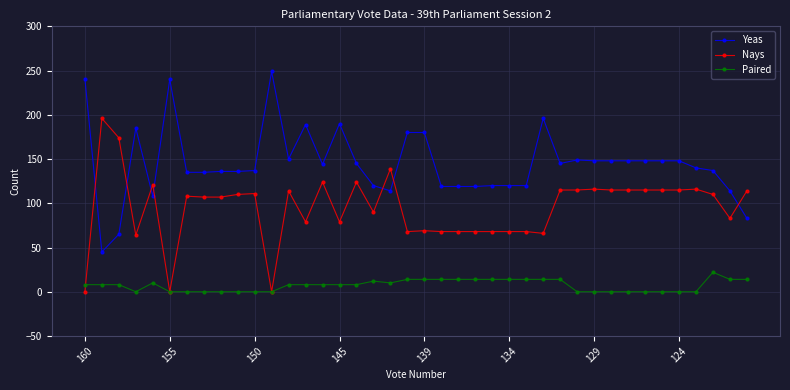

Rank the series by their average value, from highest to lowest.

Yeas, Nays, Paired